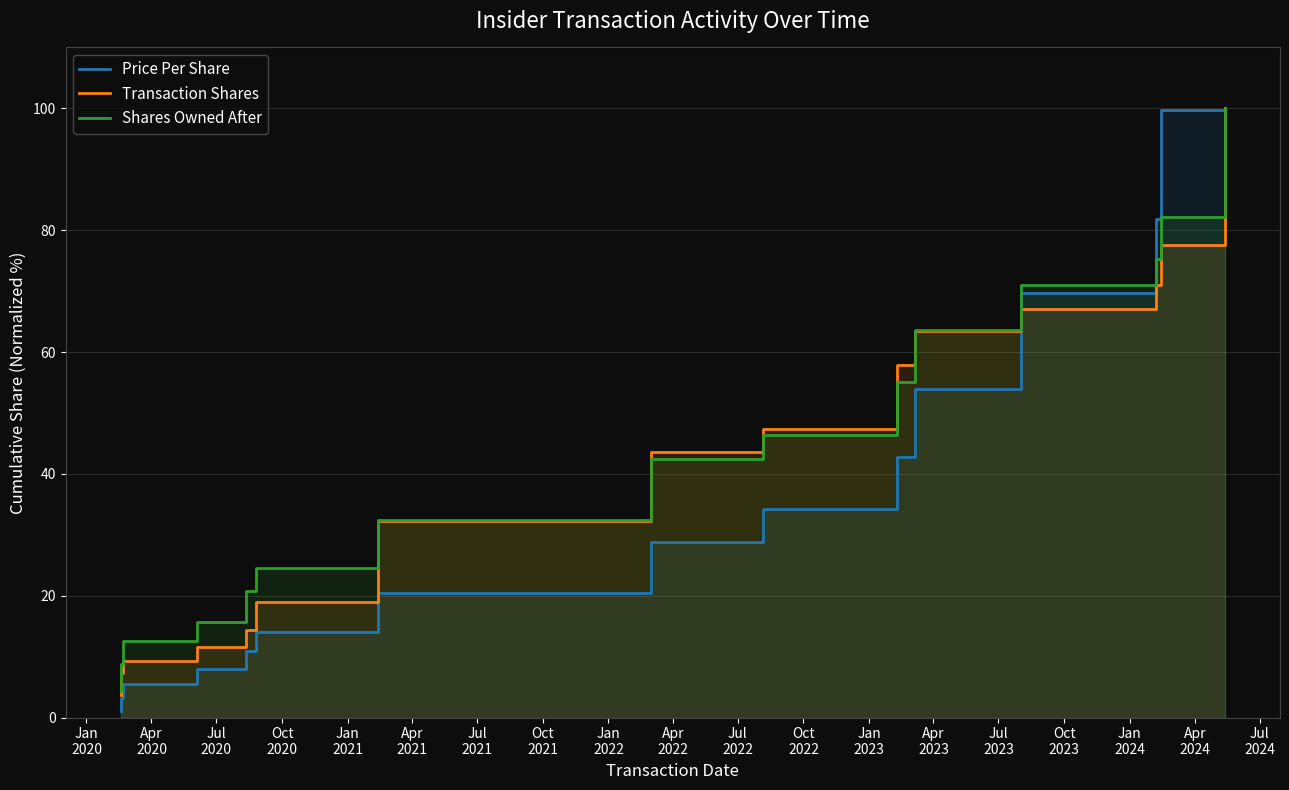

Which series has the largest total across all categories?

Shares Owned After